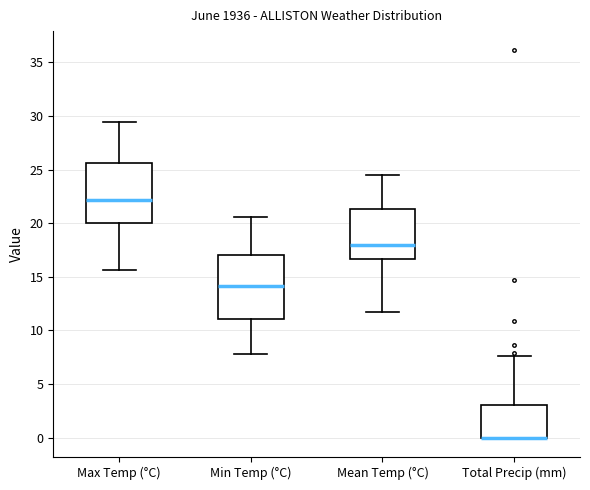

Reading left to right, read every box against the y-axis: the position of its median line, the range the box covers, and the ends of its whiskers. The values are not printed on the chart, so give them approximately, as read against the axis.

Max Temp (°C): median 22.0, box 20.0 to 25.5, whiskers 15.5 to 29.5
Min Temp (°C): median 14.0, box 11.0 to 17.0, whiskers 8.0 to 20.5
Mean Temp (°C): median 18.0, box 16.5 to 21.5, whiskers 11.5 to 24.5
Total Precip (mm): median 0.0 (drawn on the box's lower edge), box 0.0 to 3.0, whiskers 0.0 to 7.5